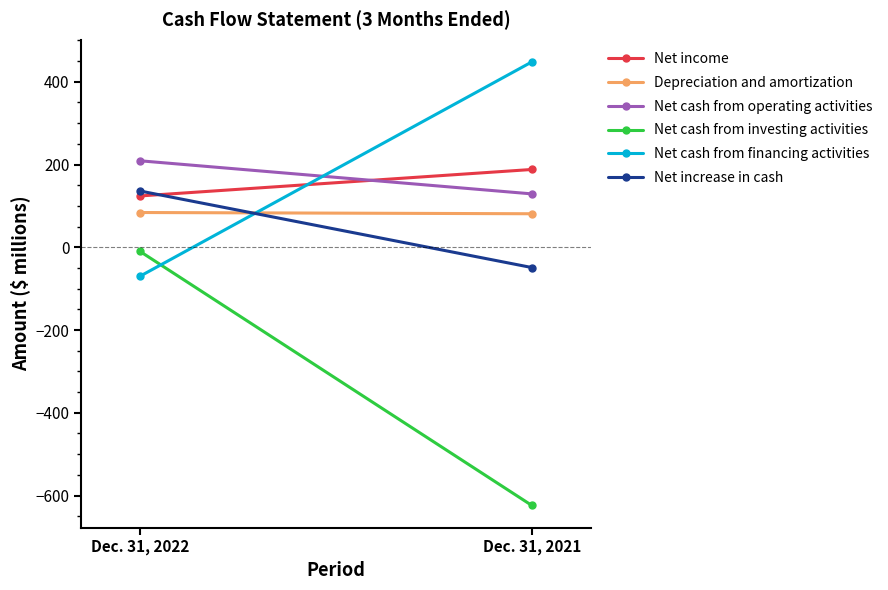

The Net cash from financing activities series shows 448 at Dec. 31, 2021. True or false?

True